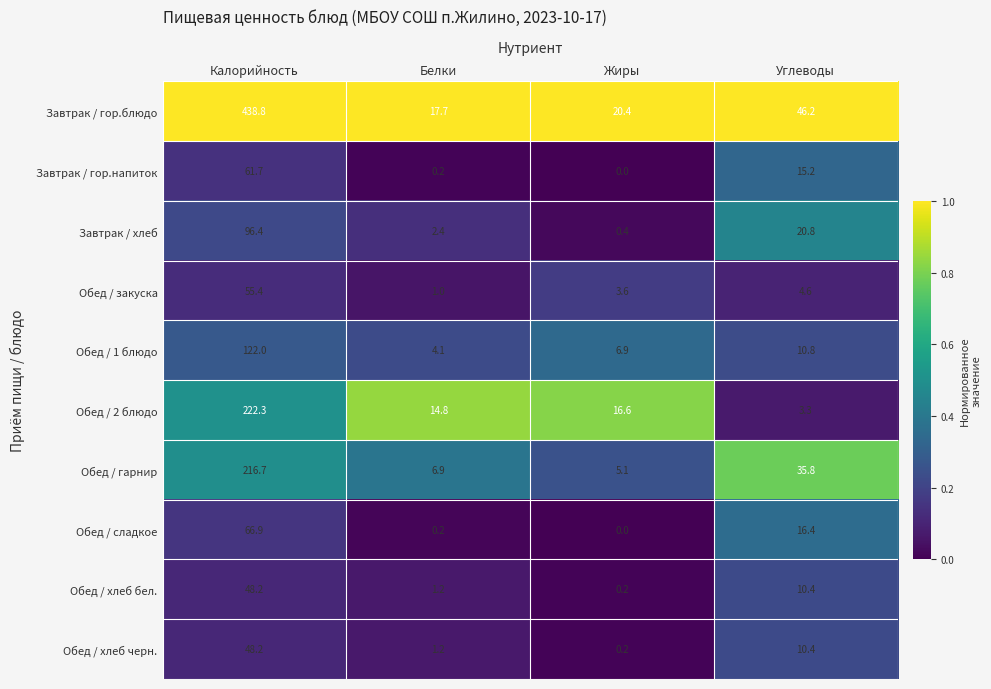

What is the difference between the maximum and second lowest values in the Завтрак / хлеб series?

94.0